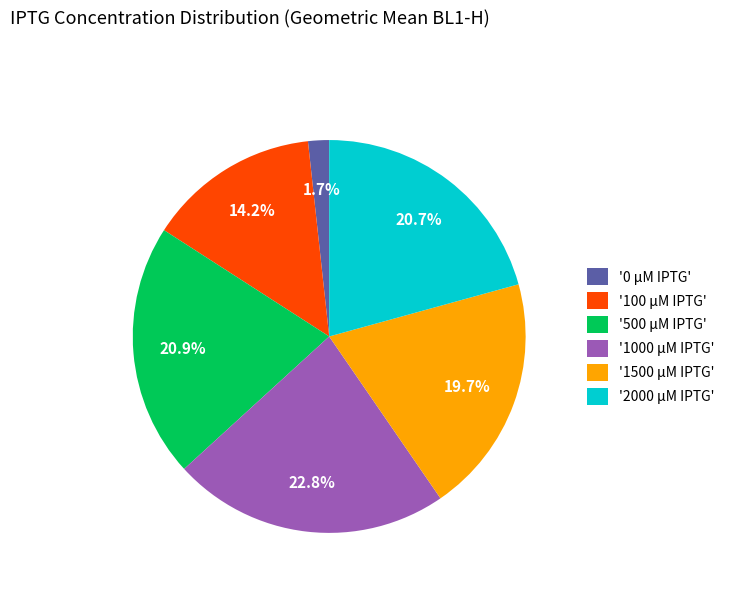

To the nearest percent, what is the average slice percentage?

17%